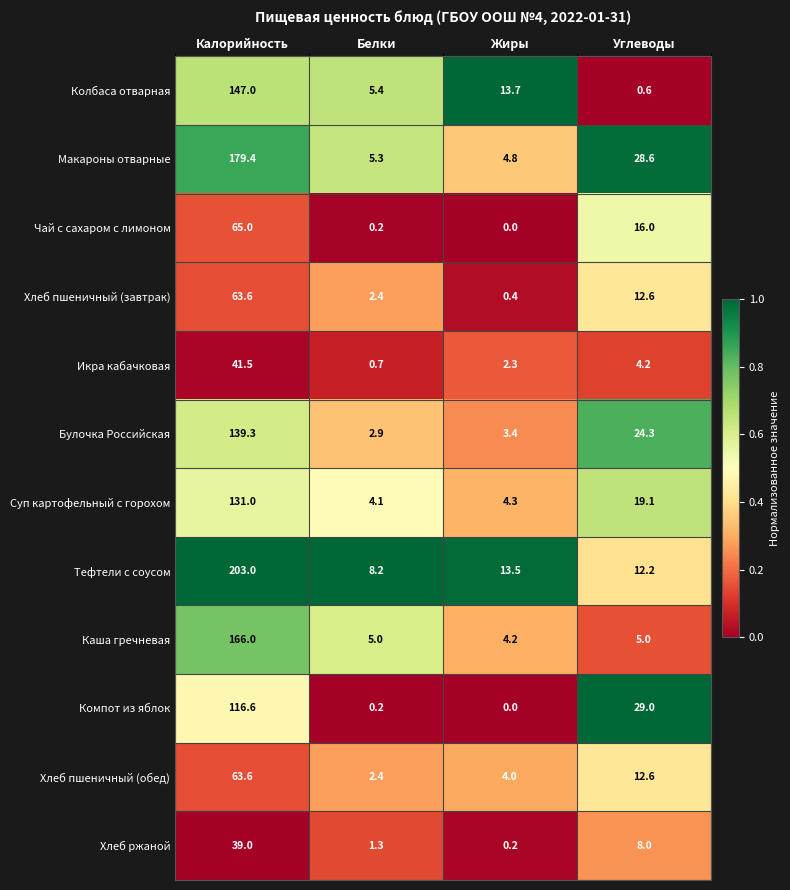

What is the difference between the Каша гречневая values at Жиры and Углеводы?

0.8